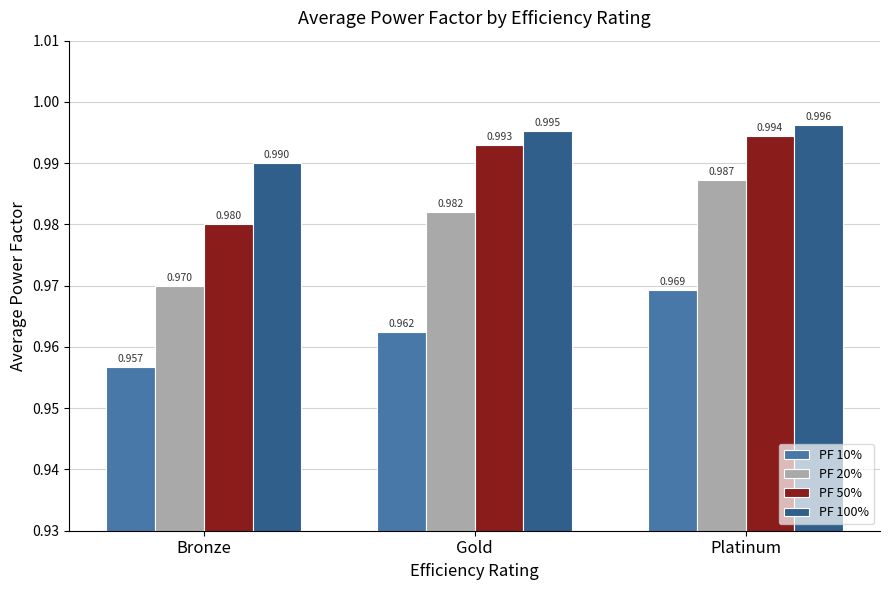

Which series has the widest spread of values?

PF 20%